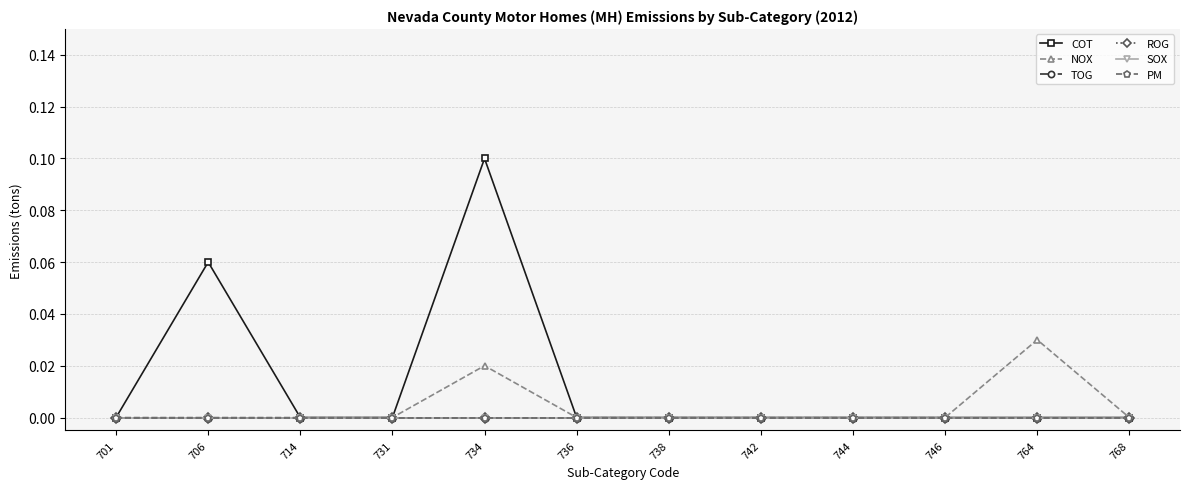

Which series has the largest range (max minus min)?

COT